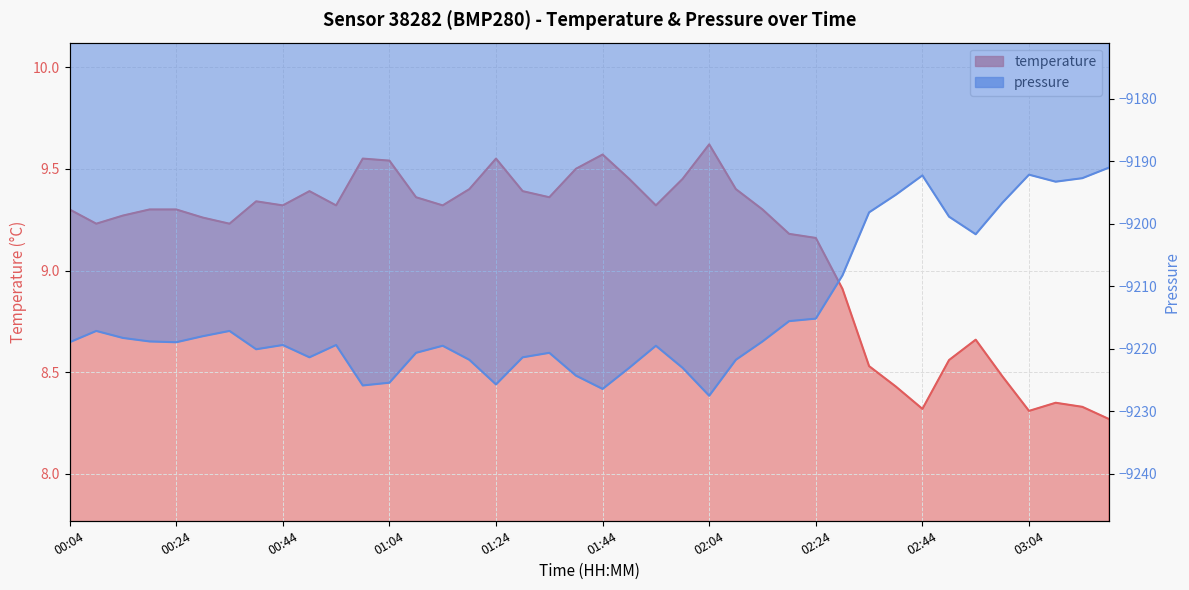

What position from the right is 00:29?

35